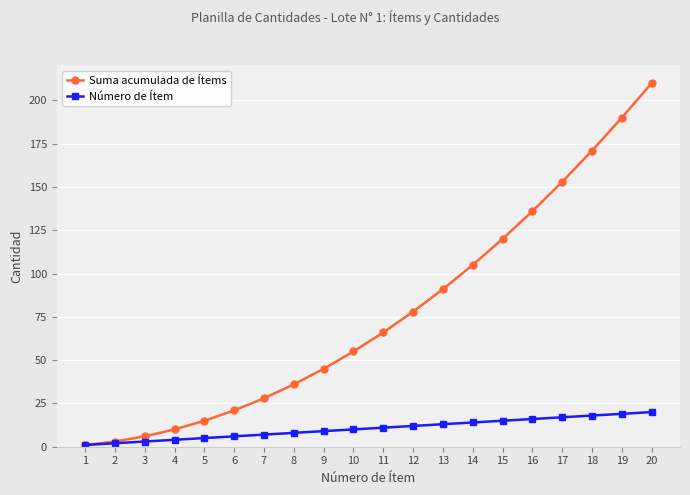

True or false: Suma acumulada de Ítems has more than 1 interior local peaks.

False